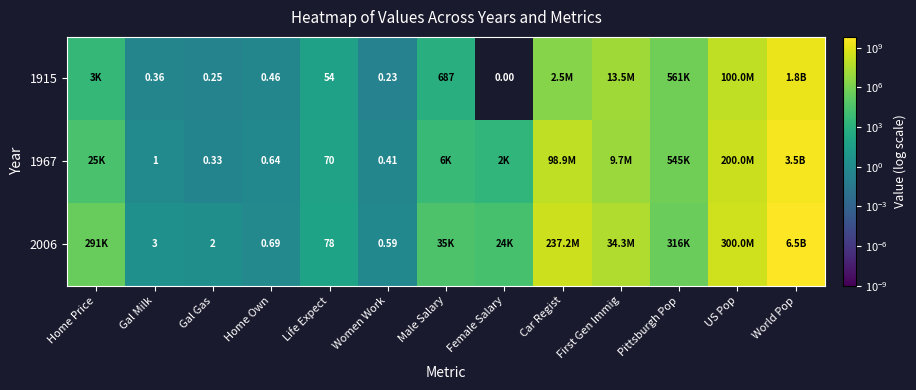

The 1915 series shows 0.2 at Gal Milk. True or false?

False